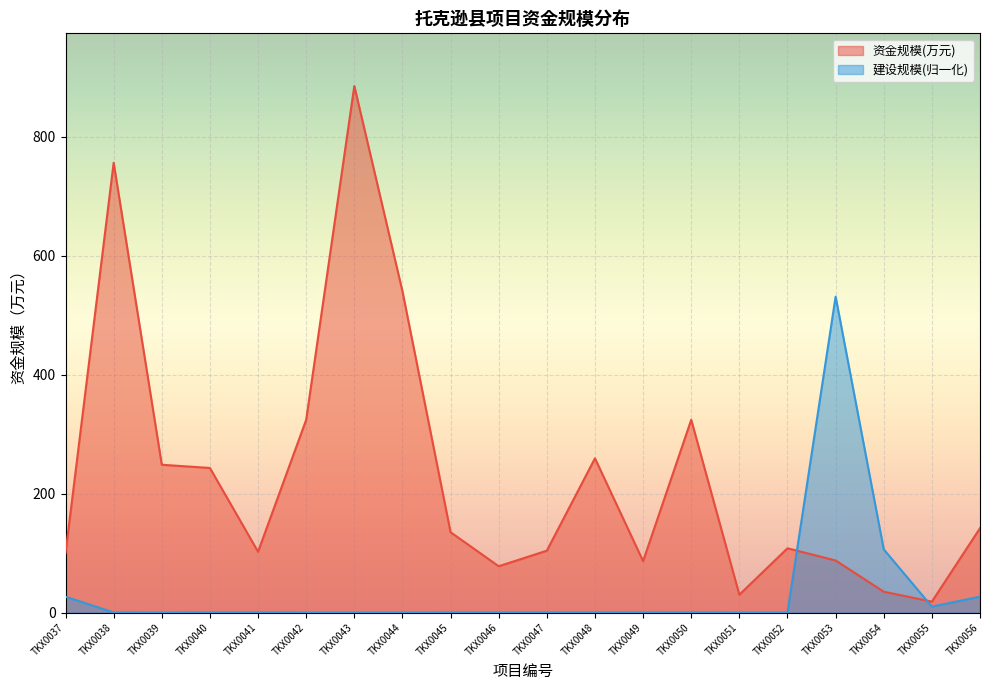

How many lines are shown in the chart?

2